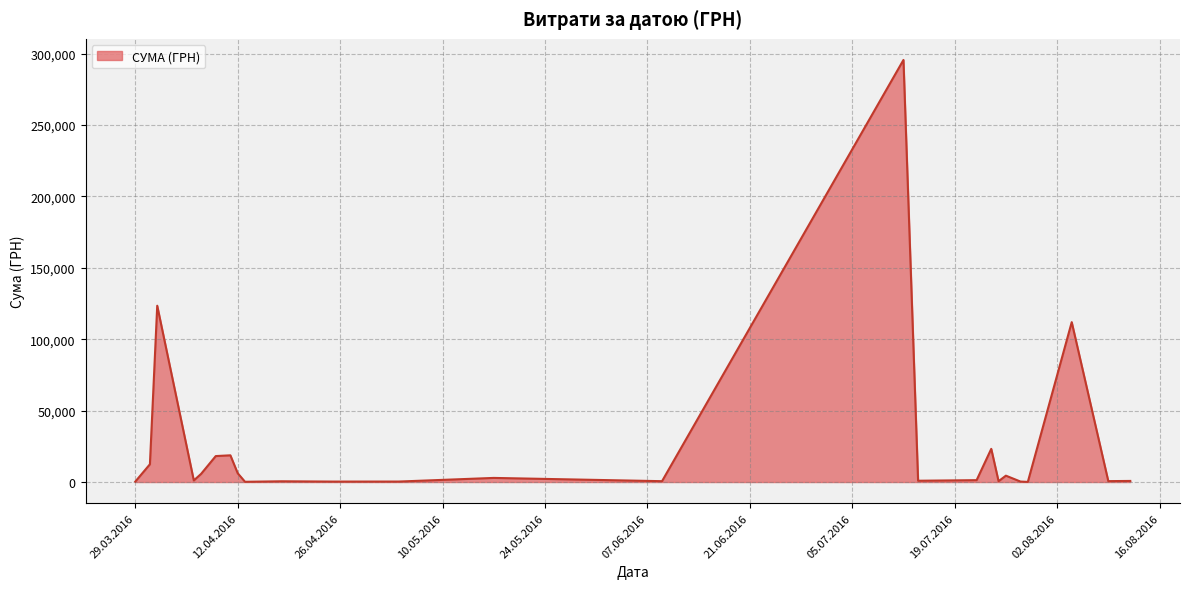

What is the greatest value displayed?

295638.6